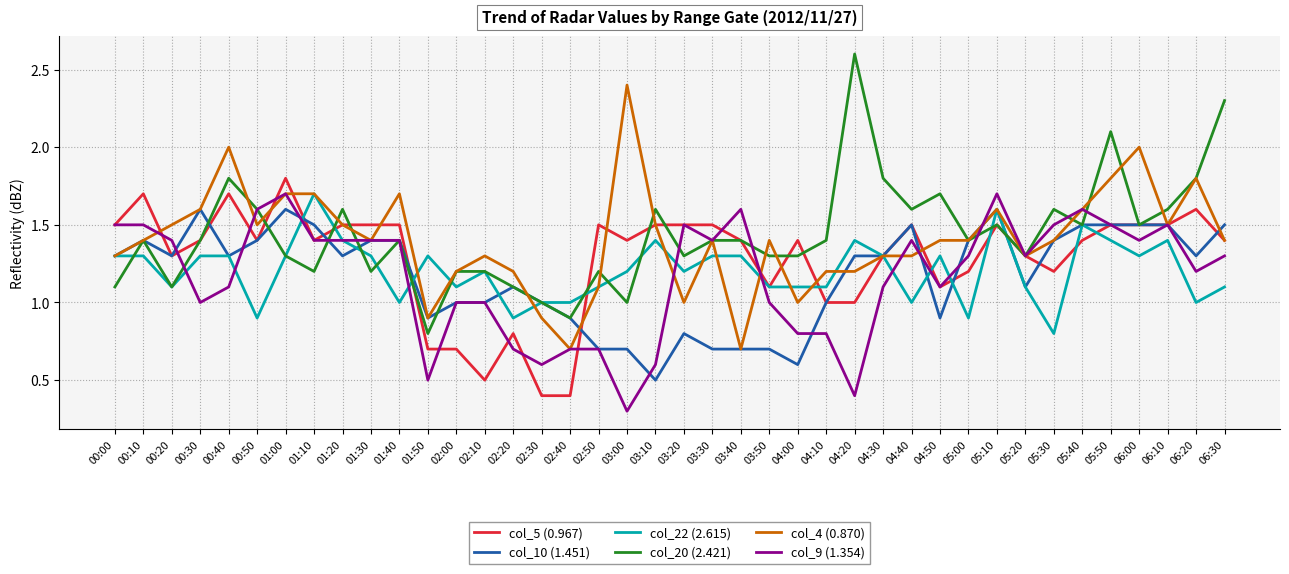

What position from the left is 04:40?

29